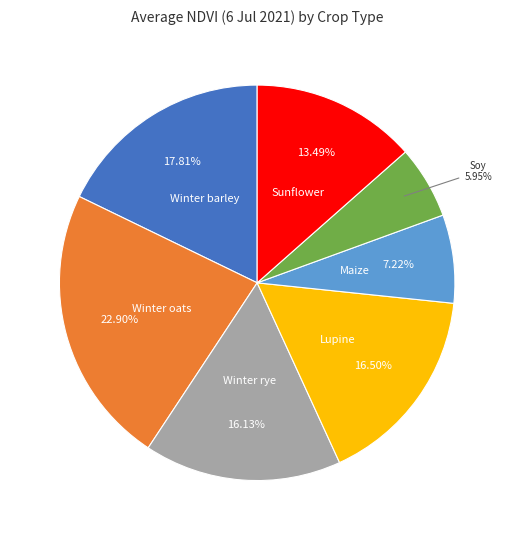

Is there a majority slice in this chart?

No